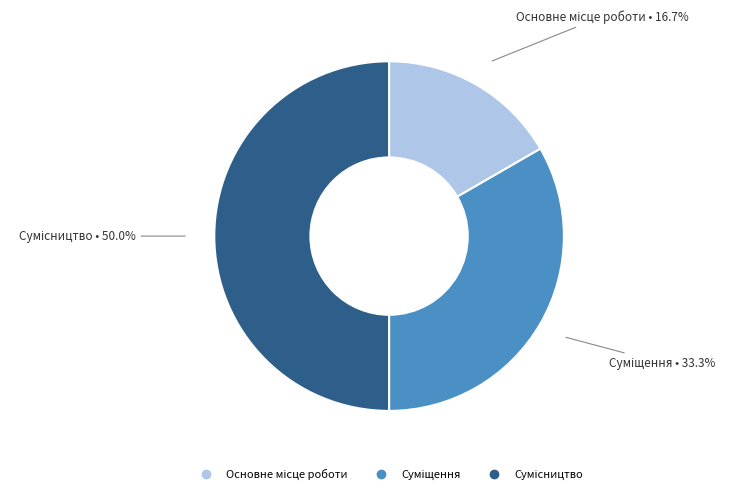

Which category has the biggest portion of the pie?

Сумісництво